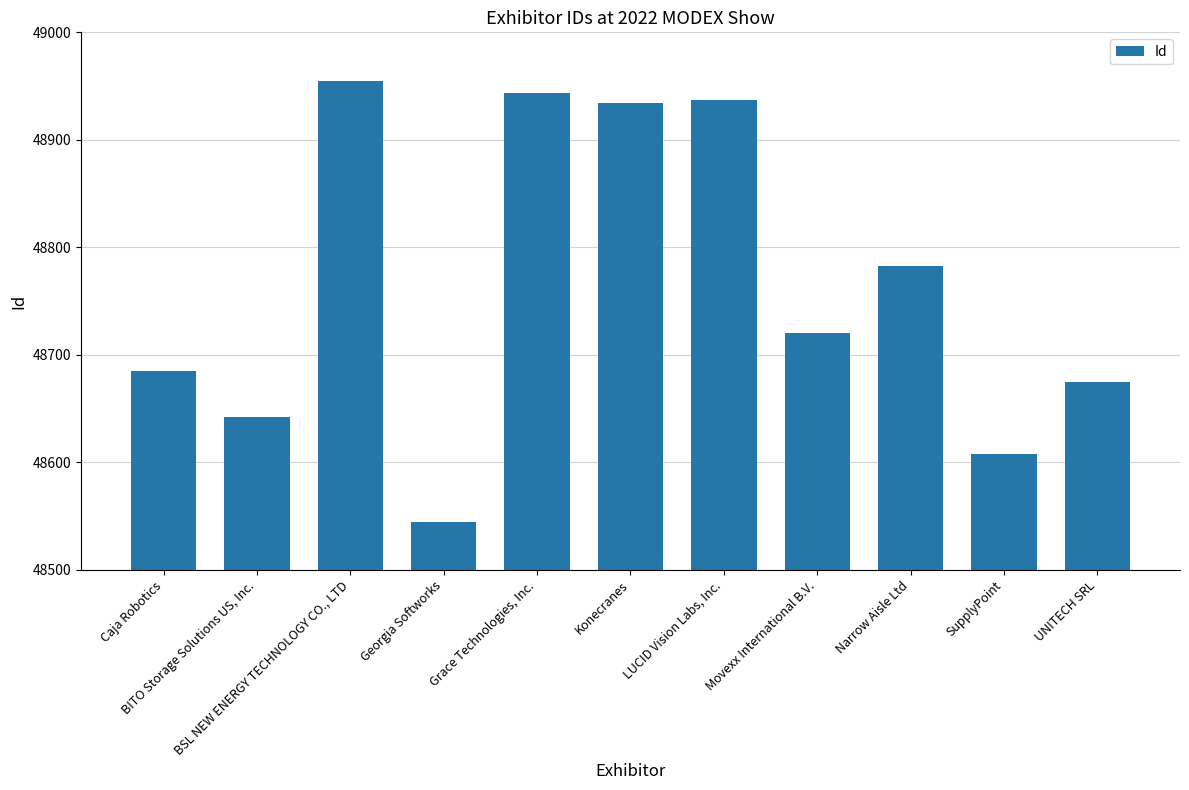

Does the chart contain stacked bars?

No